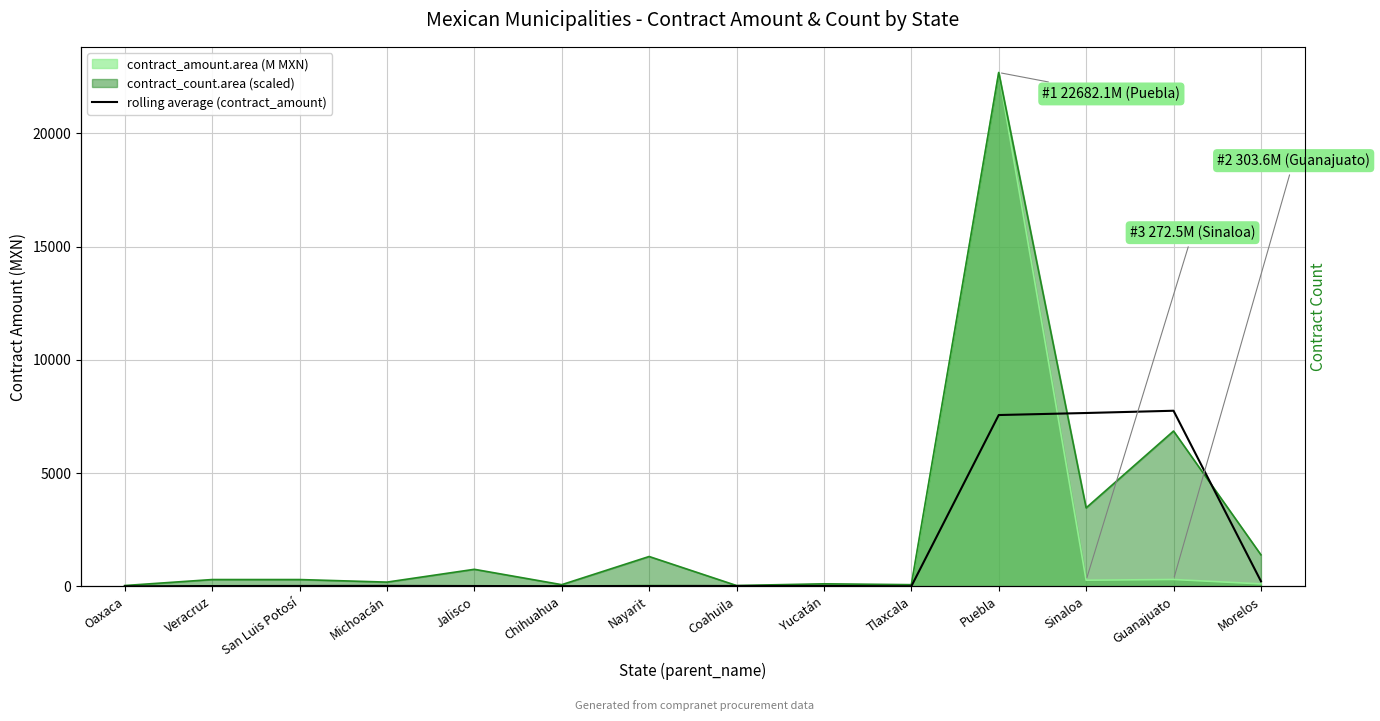

At which category does the chart reach its peak across all series?

Guanajuato